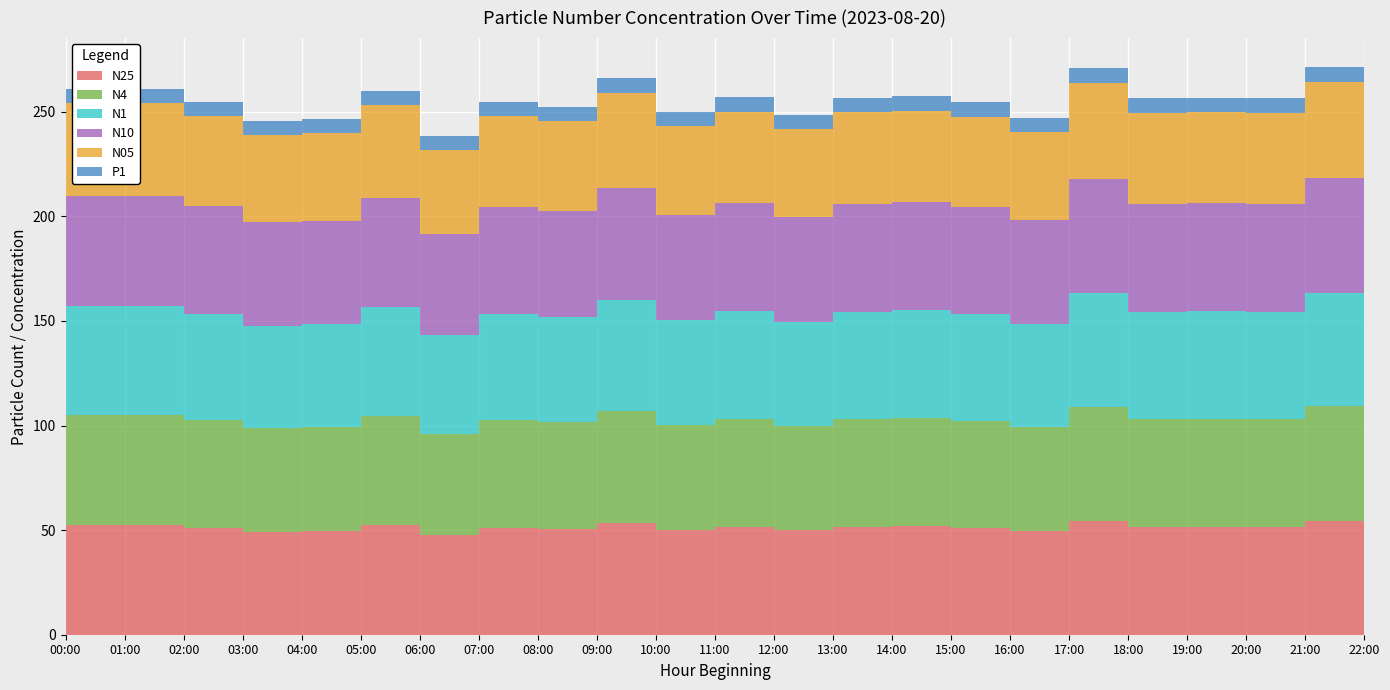

Reading left to right, transcribe all the data shown in this chart.

N25: 51.2	52.5	52.5	51.2	49.3	49.5	52.3	47.9	51.2	50.7	53.5	50.2	51.6	50.0	51.6	51.7	51.1	49.7	54.5	51.5	51.6	51.5	54.6
N4: 51.3	52.5	52.5	51.3	49.4	49.6	52.3	47.9	51.2	50.8	53.5	50.2	51.7	50.0	51.6	51.8	51.2	49.7	54.5	51.6	51.6	51.6	54.6
N1: 51.0	52.2	52.2	51.0	49.1	49.3	52.0	47.6	51.0	50.5	53.2	50.0	51.4	49.7	51.3	51.5	50.9	49.4	54.2	51.3	51.4	51.3	54.3
N10: 51.3	52.5	52.5	51.3	49.4	49.6	52.3	47.9	51.2	50.8	53.5	50.2	51.7	50.0	51.6	51.8	51.2	49.7	54.5	51.6	51.6	51.6	54.6
N05: 43.3	44.4	44.4	43.3	41.7	41.9	44.2	40.5	43.3	42.9	45.2	42.5	43.7	42.2	43.6	43.8	43.2	42.0	46.1	43.6	43.6	43.6	46.2
P1: 6.8	7.0	7.0	6.7	6.5	6.6	6.9	6.3	6.8	6.7	7.1	6.7	6.8	6.6	6.8	6.9	6.8	6.6	7.2	6.8	6.8	6.8	7.2